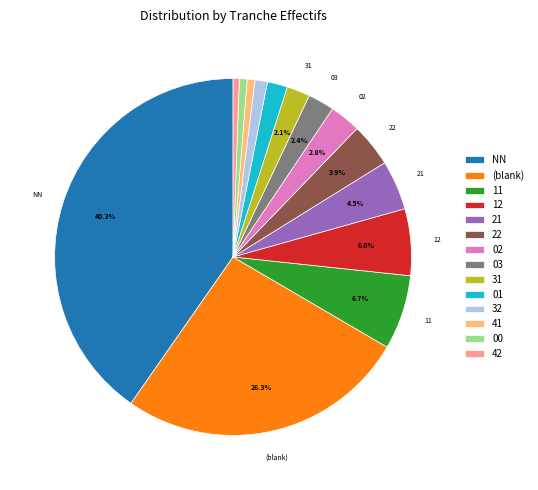

Does 02 account for over 50% of the chart?

No